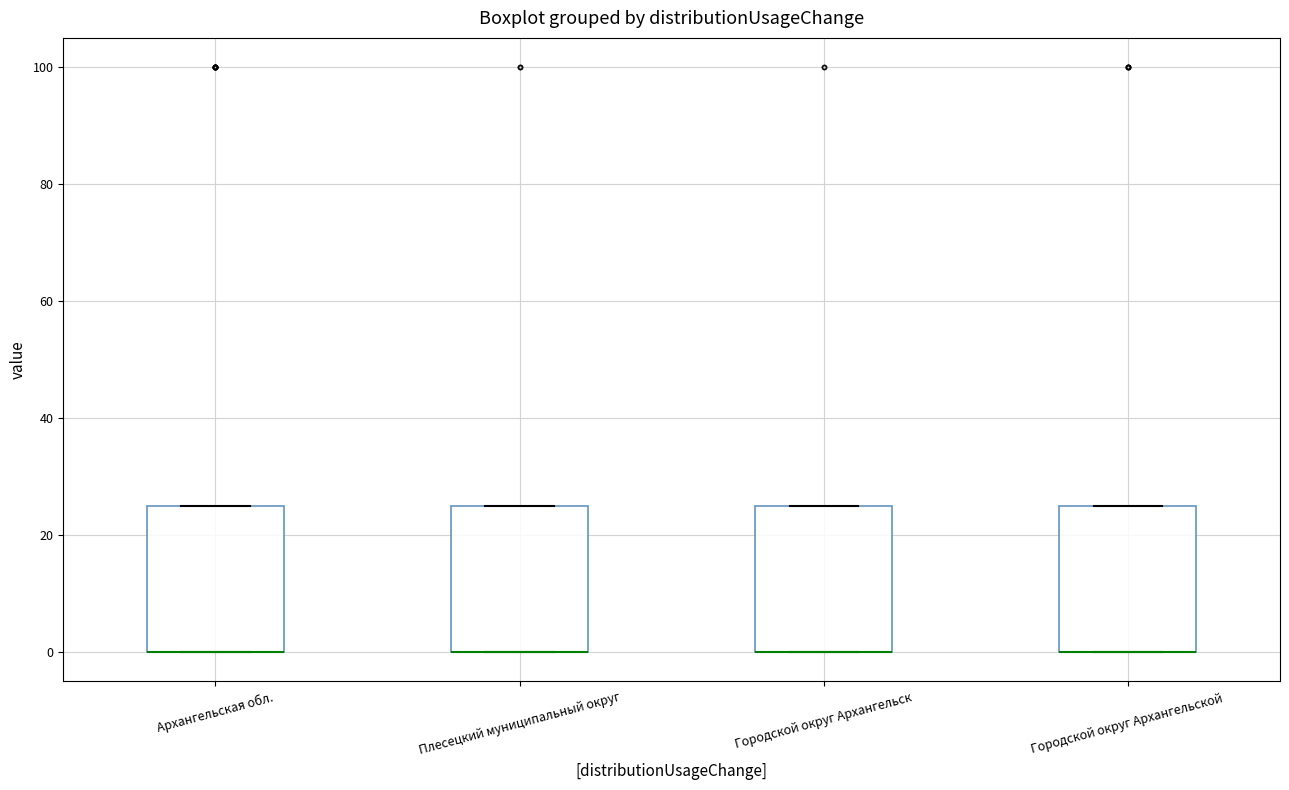

Where is the lower edge of the box for Городской округ Архангельской on the y-axis? The values are not printed on the chart, so give them approximately, as read against the axis.

0